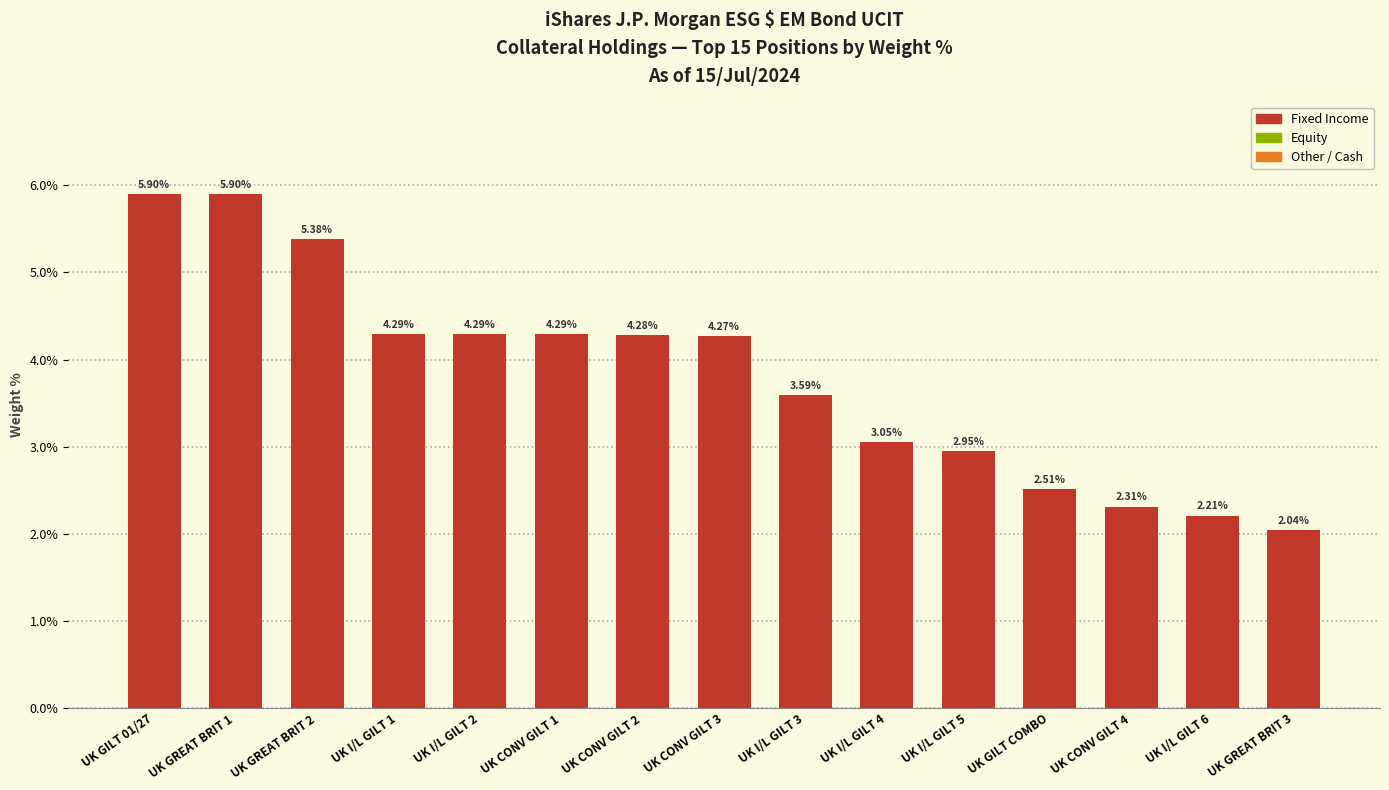

What is the label of the 5th bar from the left?

UK I/L GILT 2